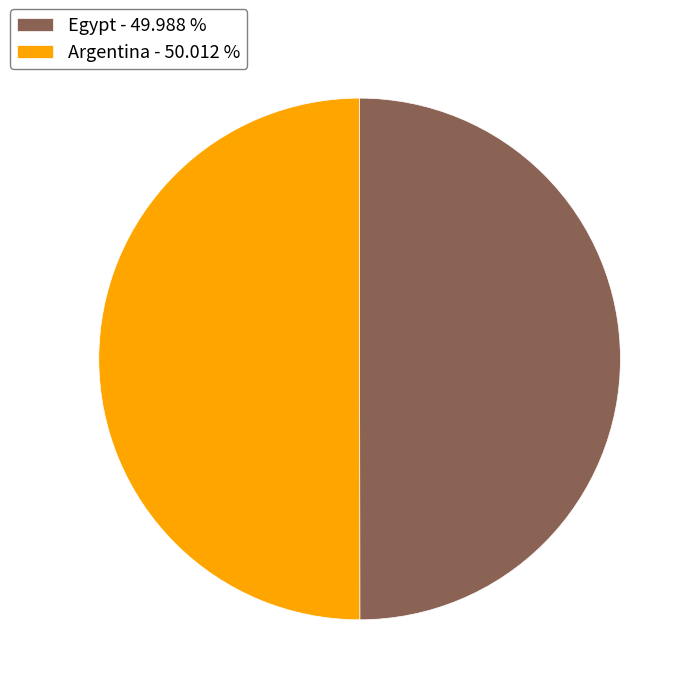

The Argentina slice represents 50% of the pie. True or false?

True